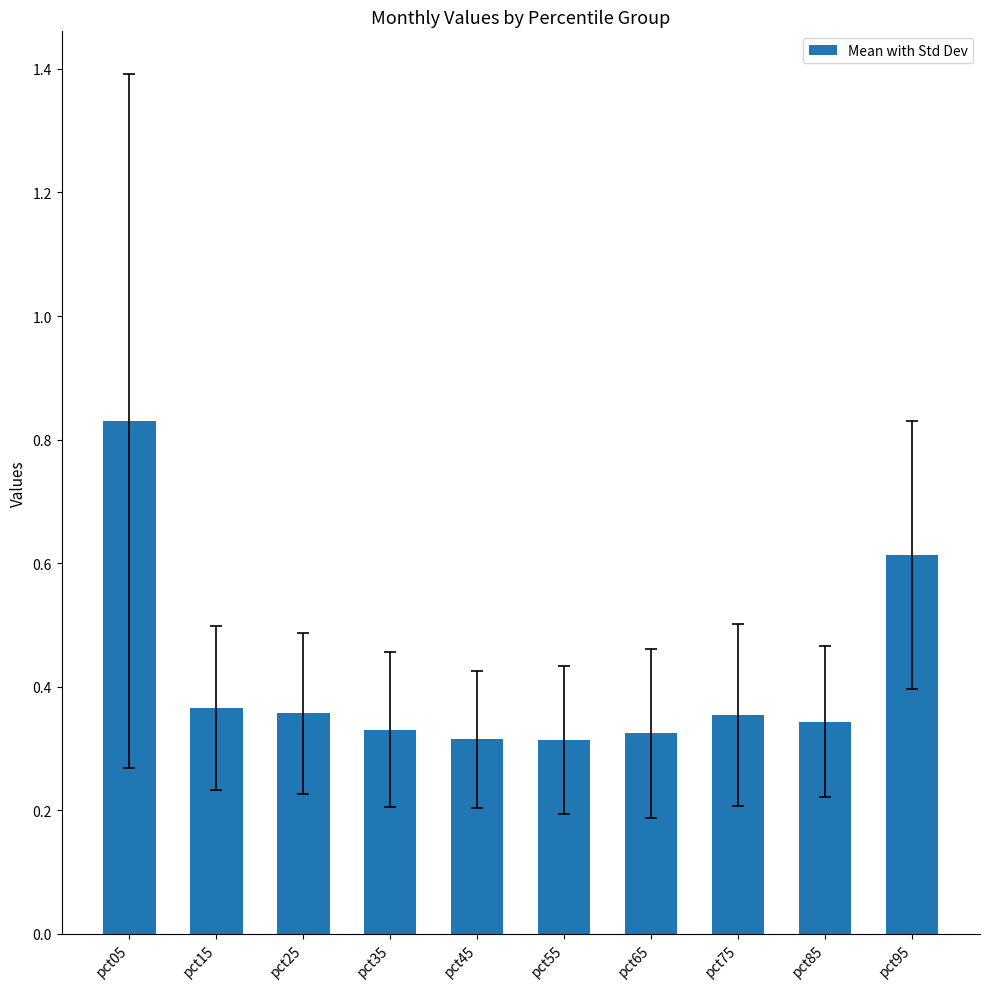

Between pct25 and pct35, which is larger?

pct25